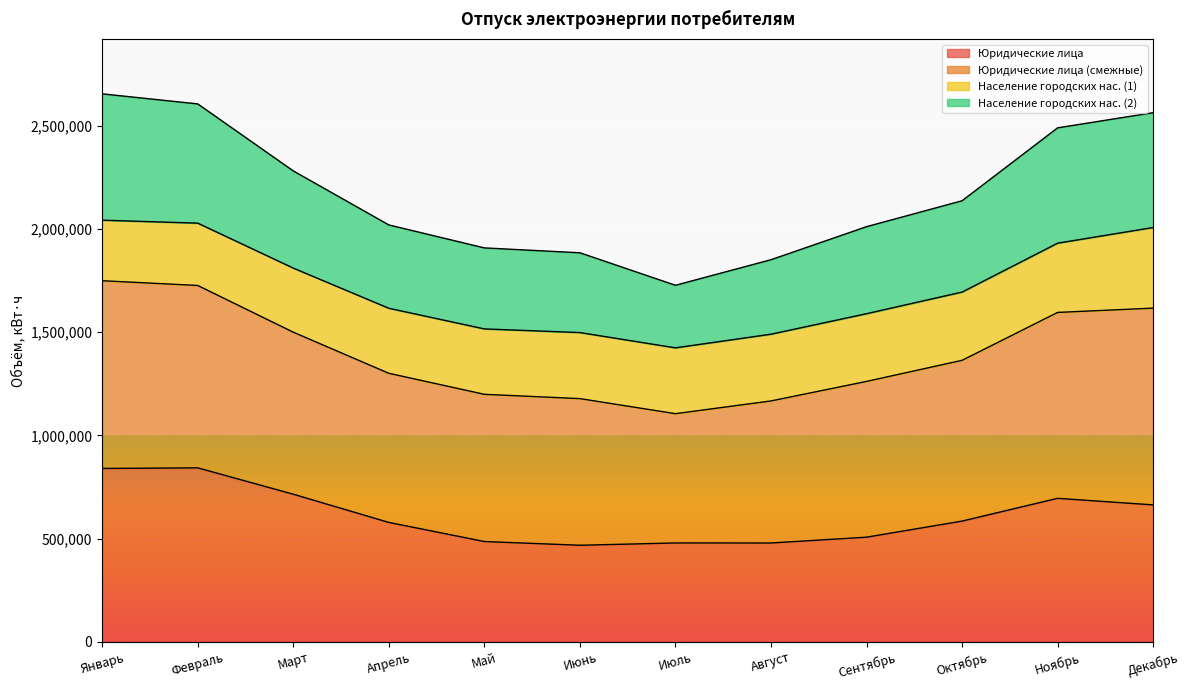

True or false: Население городских нас. (2) has more than 2 interior local peaks.

False